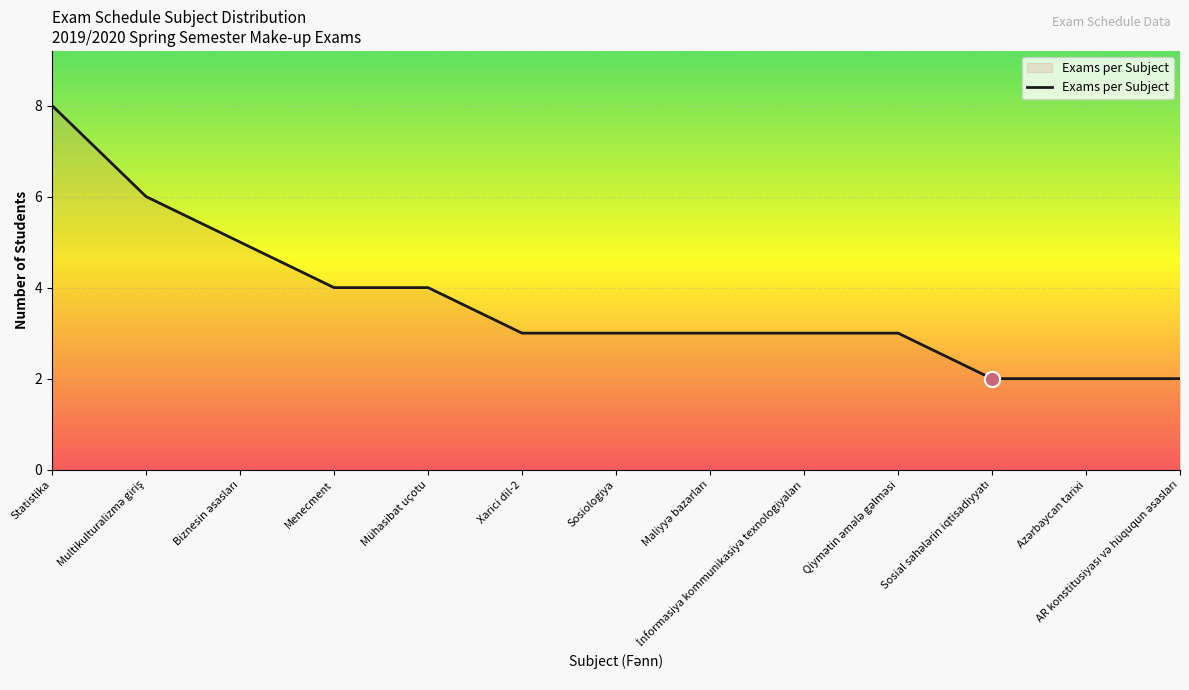

Which has a higher value, Xarici dil-2 or Mühasibat uçotu?

Mühasibat uçotu